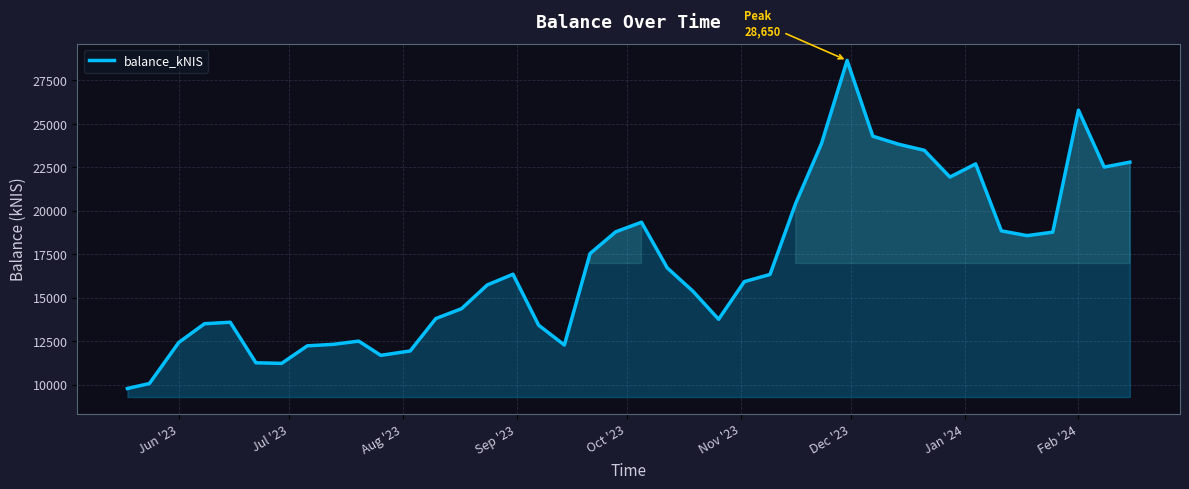

What is the difference between the second highest and second lowest values?

15720.8